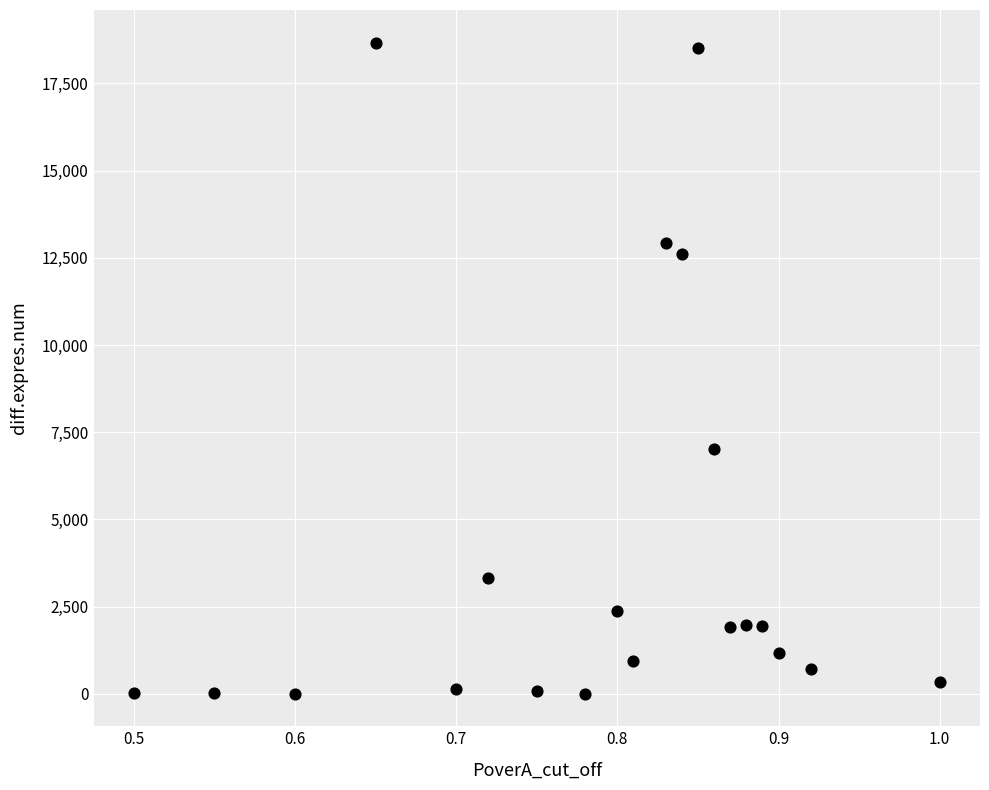

What Y value in the scatter plot is closest to 9338?

7025